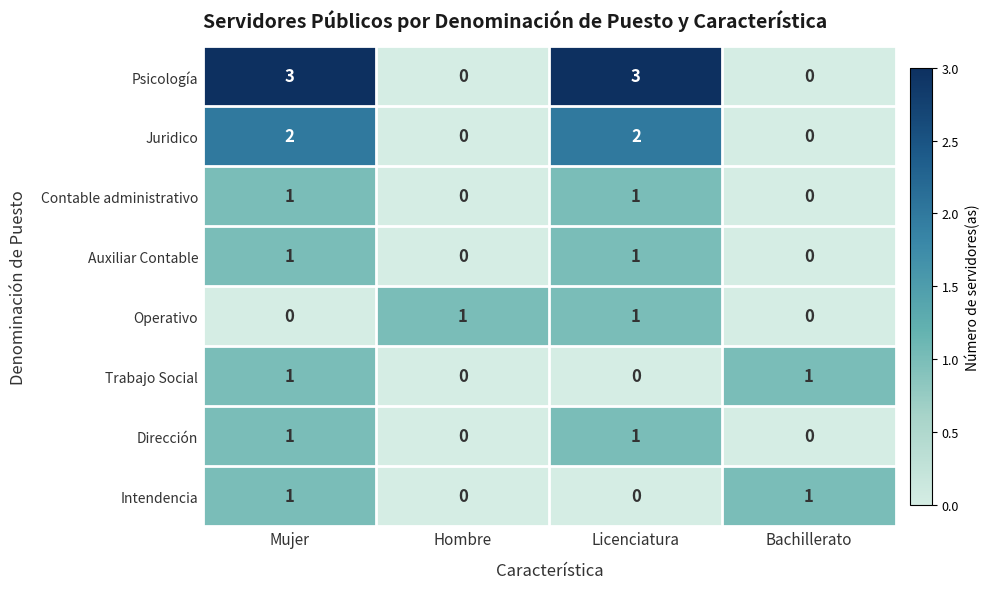

The value of Psicología at Mujer is 3. True or false?

True